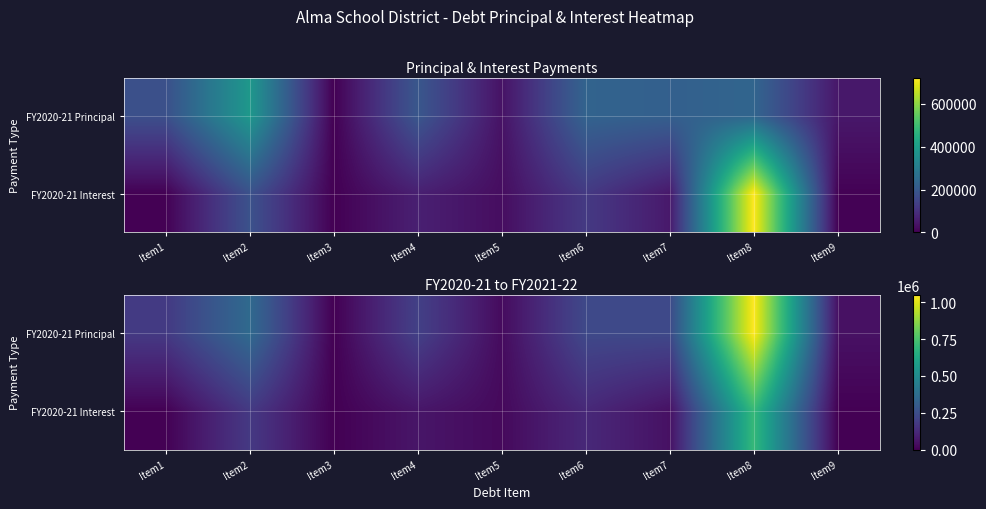

How many data points in FY2020-21 Interest are less than 46587?

4